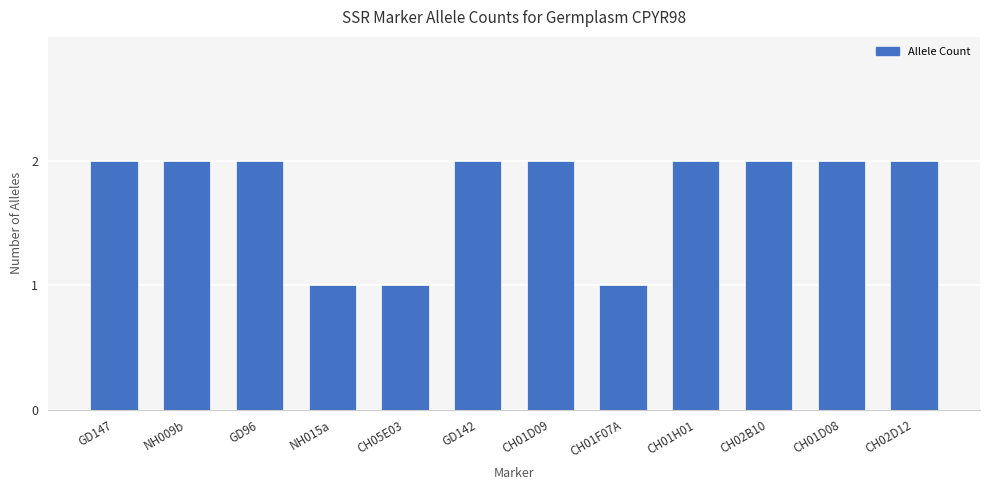

What is the ratio of the value at NH015a to the value at GD96?

0.5